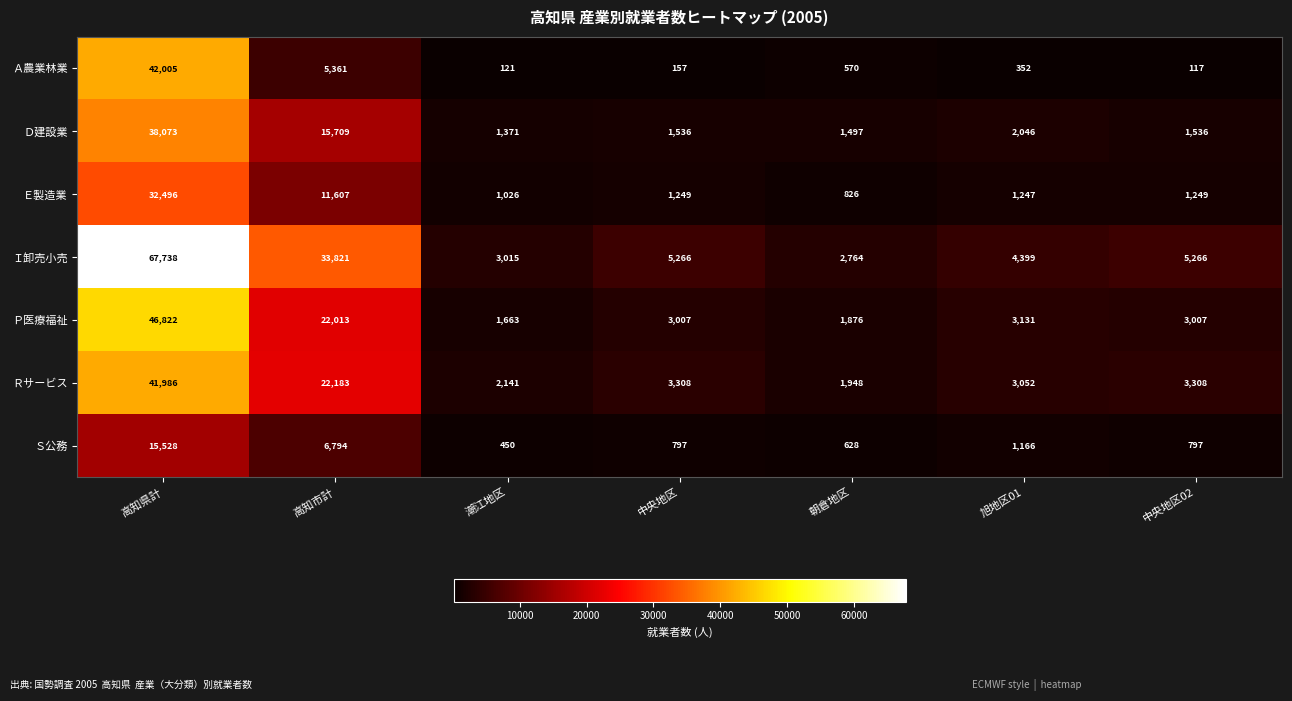

What is the difference between the maximum and minimum values in the Ｓ公務 series?

15078